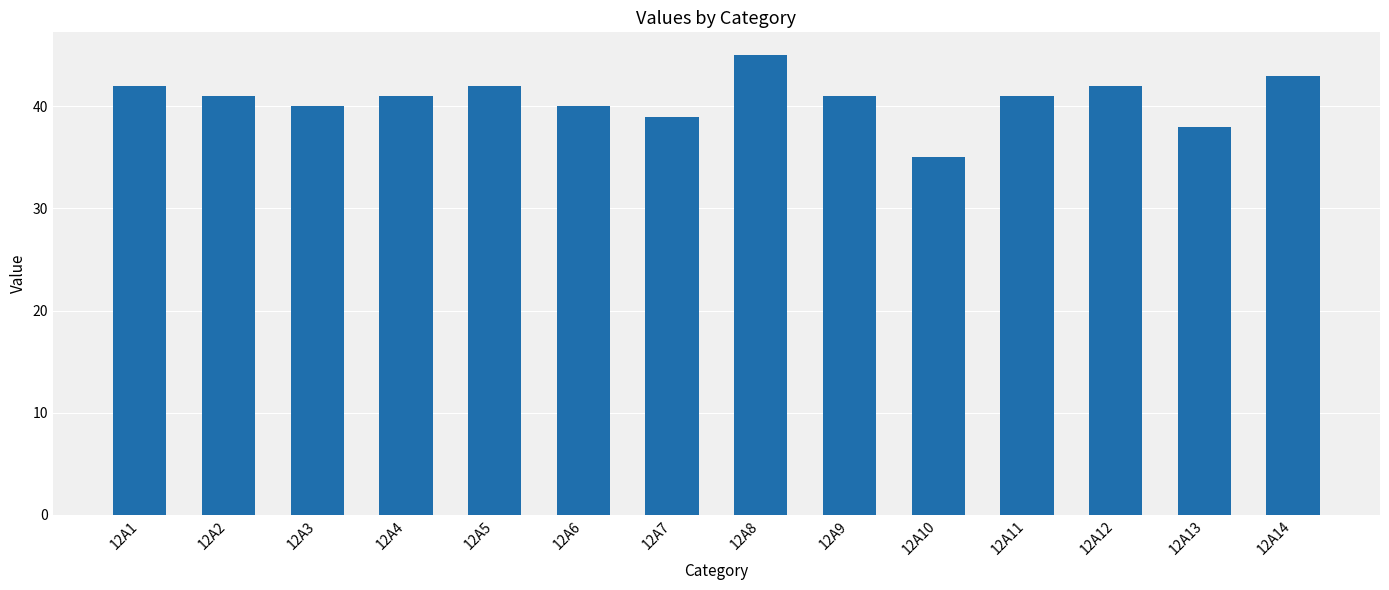

What is the difference between the values at 12A7 and 12A1?

3